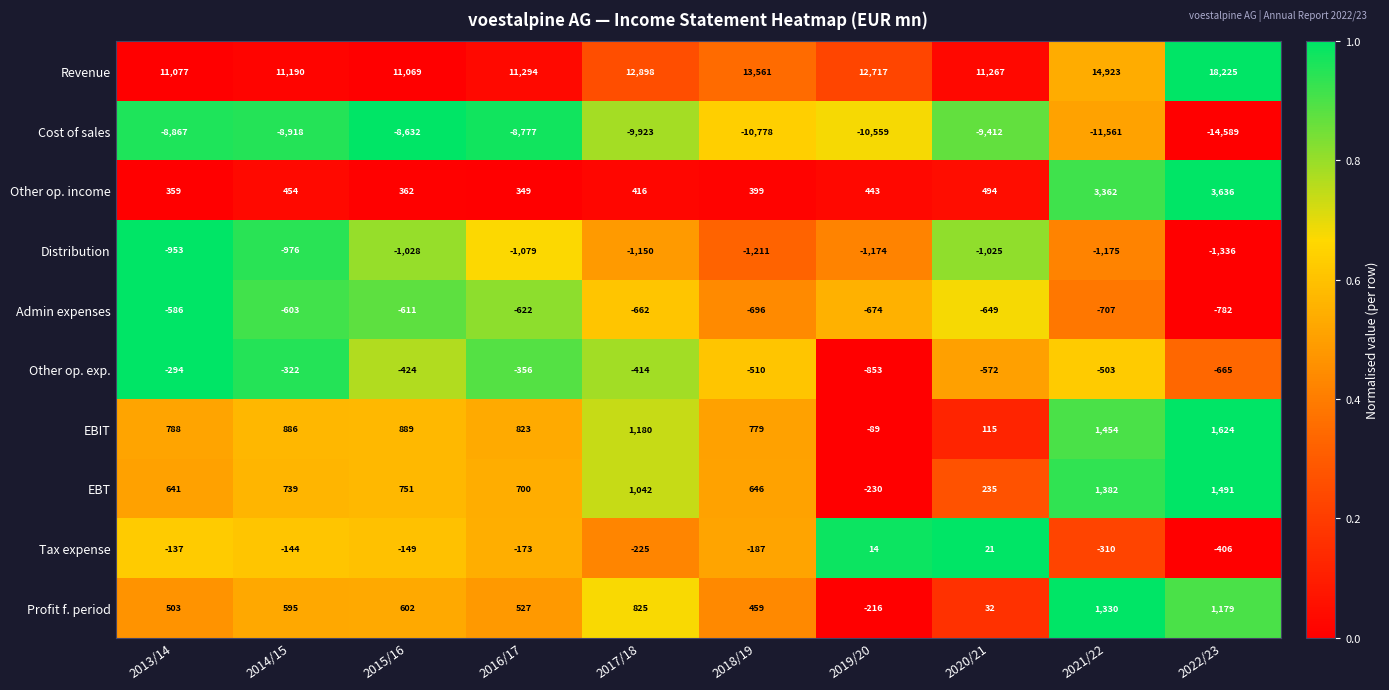

What is the average value of the Tax expense series?

-170